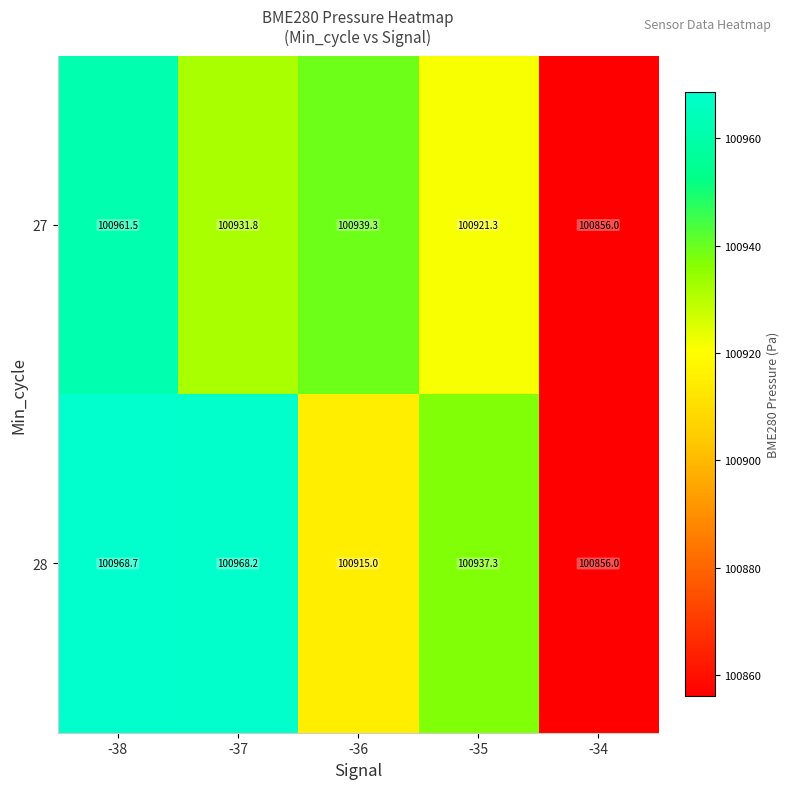

Rank the series by their maximum value, from highest to lowest.

28, 27